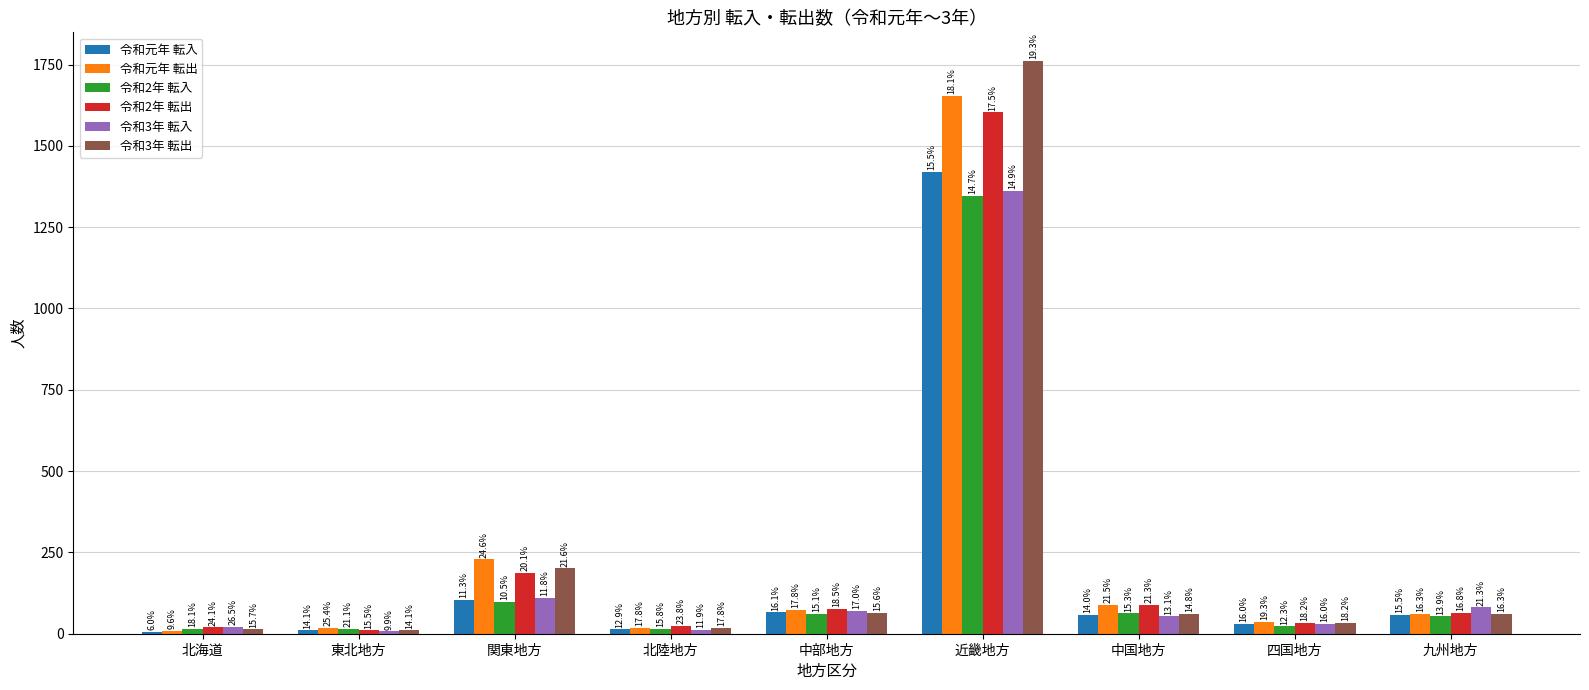

How many groups of bars are there?

9